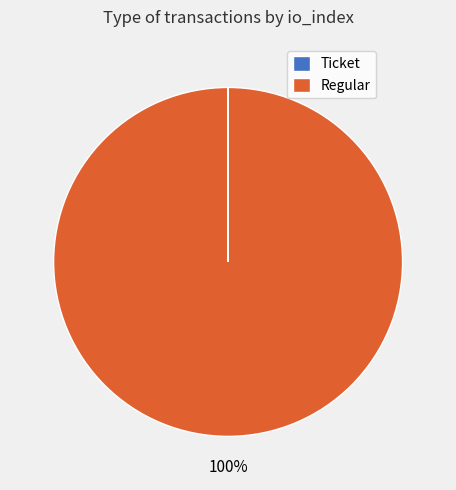

Is there a majority slice in this chart?

Yes